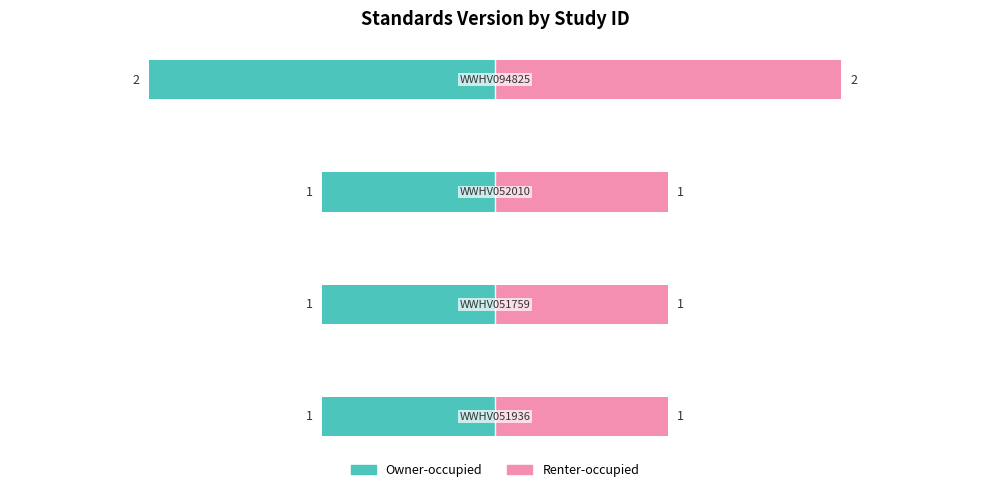

What is the difference between the Owner-occupied values at 3 and 1?

1